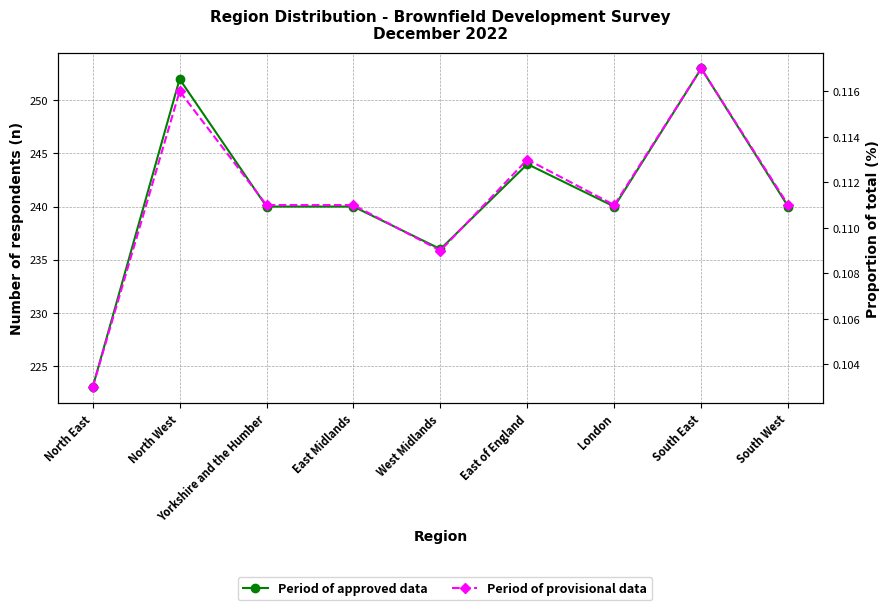

At which category does Period of provisional data reach its first local valley?

West Midlands